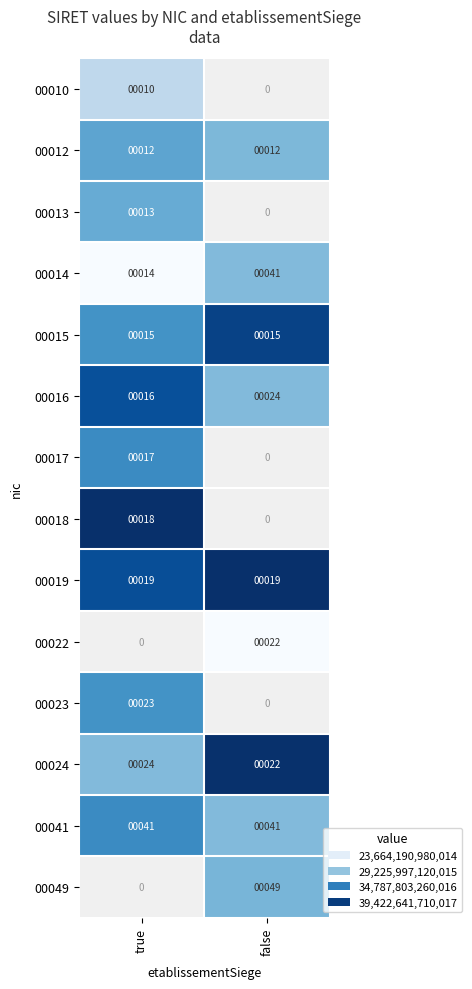

Which category has the lowest value in the 00016 series?

true